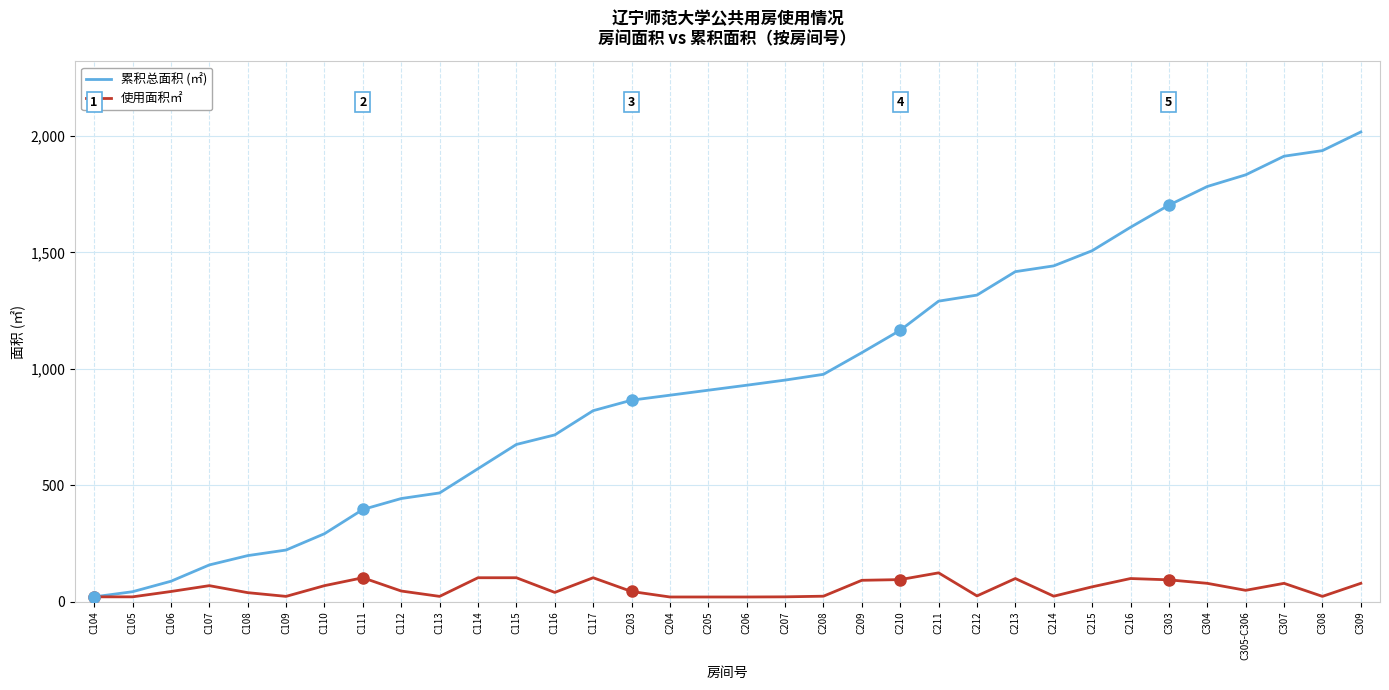

What is the average value of the 累积总面积 (㎡) series?

960.2